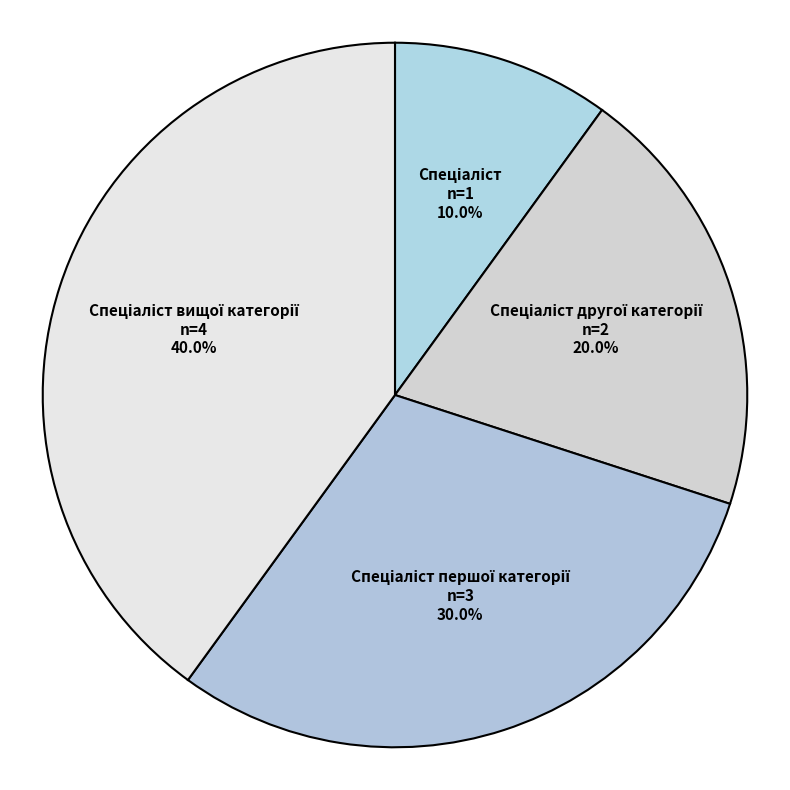

To the nearest percent, what is the difference between the Спеціаліст першої категорії and Спеціаліст slice percentages?

20%